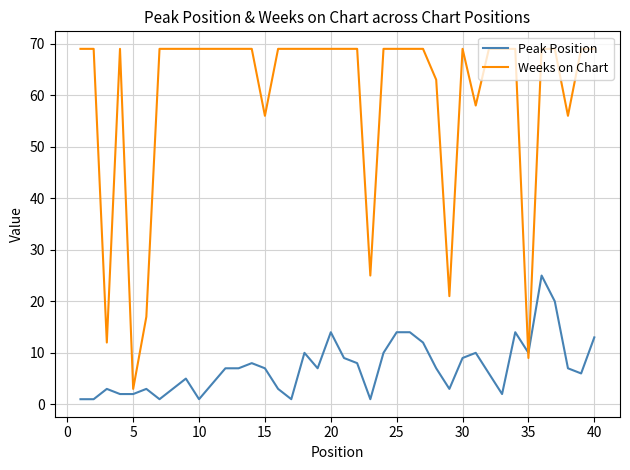

What is the lowest value of the Weeks on Chart series?

3